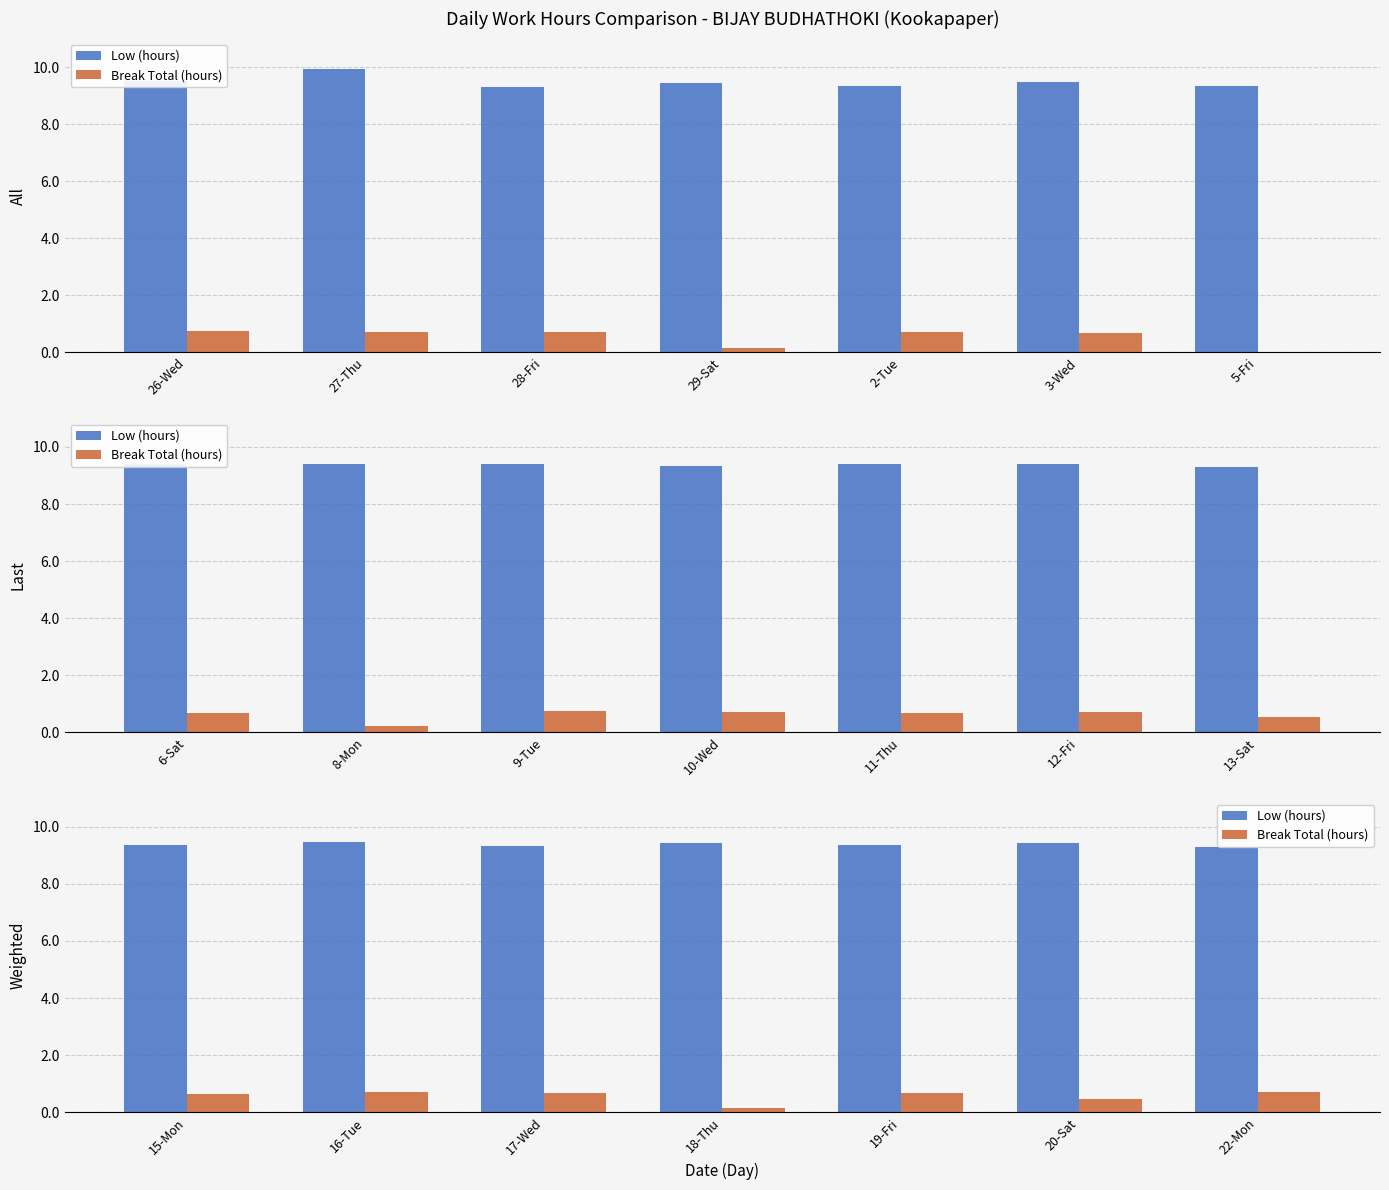

What is the value of the Low (hours) bar at the 6th from the left?

9.4